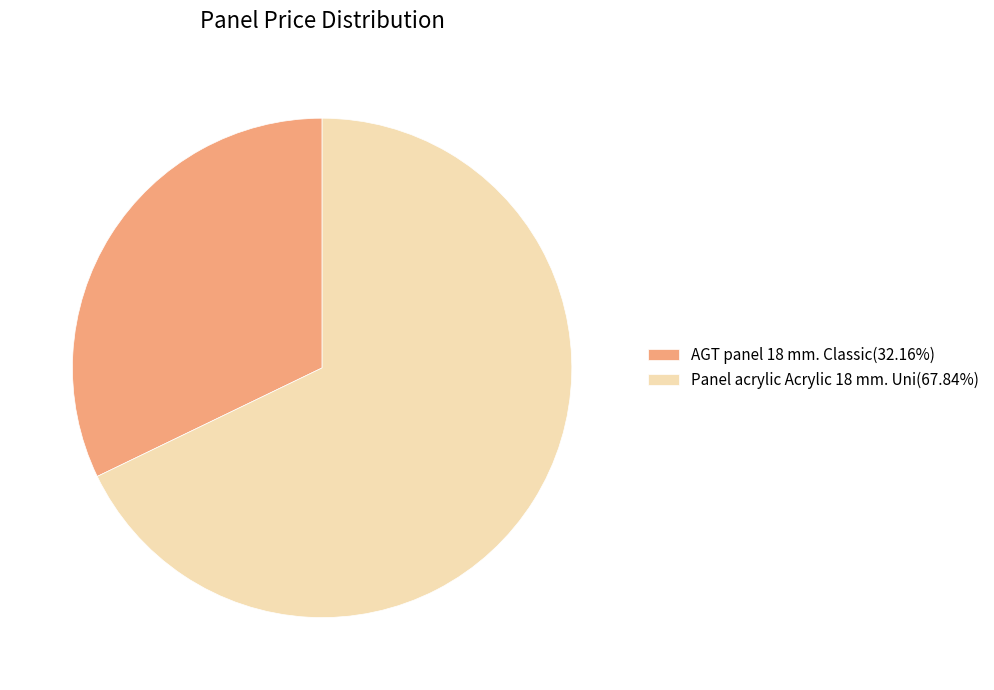

Does any single category account for the majority?

Yes